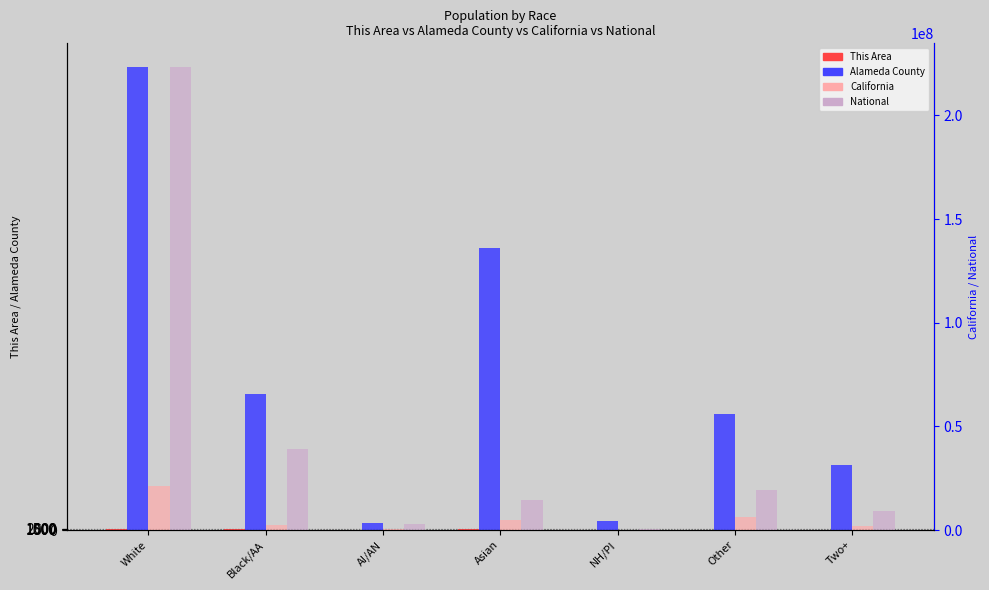

Read the This Area value at AI/AN, to the nearest 10.

20